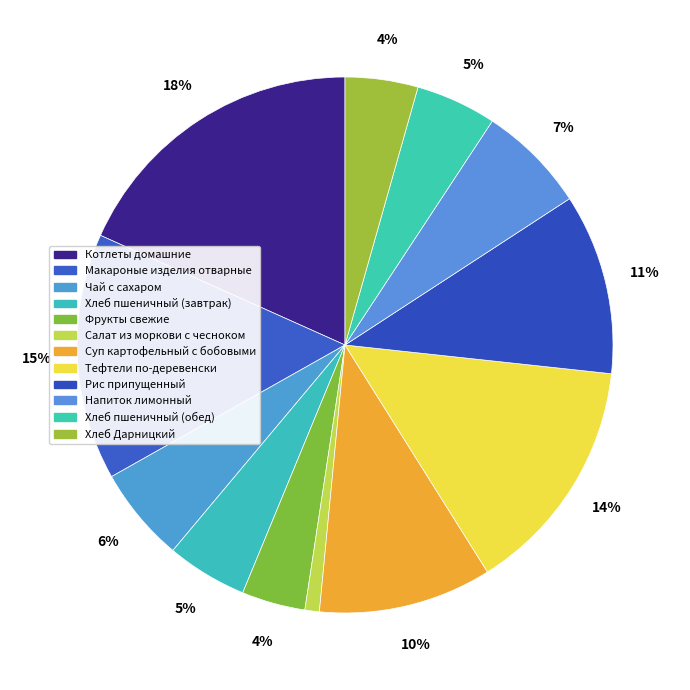

Is it true that Рис припущенный is 23% of the pie?

False